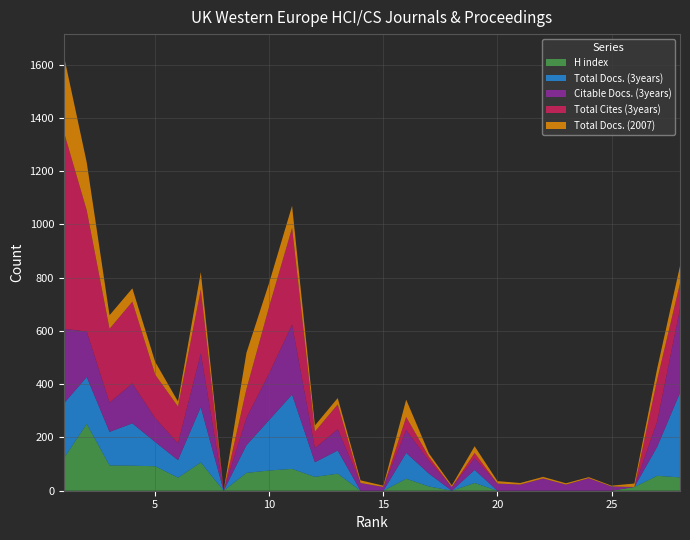

Reading right to left, transcribe all the data shown in this chart.

H index: 50	56	14	0	0	0	0	0	0	29	0	16	45	0	0	64	52	82	76	67	0	106	49	92	94	95	251	122
Total Docs. (3years): 318	109	0	0	0	0	0	0	0	49	0	48	97	0	0	87	55	279	190	104	0	208	66	91	159	126	176	206
Citable Docs. (3years): 316	96	0	16	47	23	46	23	27	44	14	48	86	14	29	80	53	263	176	103	0	202	63	90	150	110	171	280
Total Cites (3years): 95	156	0	0	0	0	0	0	0	20	0	15	49	0	0	93	62	363	251	108	0	240	138	163	307	277	455	739
Total Docs. (2007): 65	42	13	3	4	5	6	6	9	25	6	13	65	5	10	24	23	83	89	136	0	65	19	48	50	51	180	286